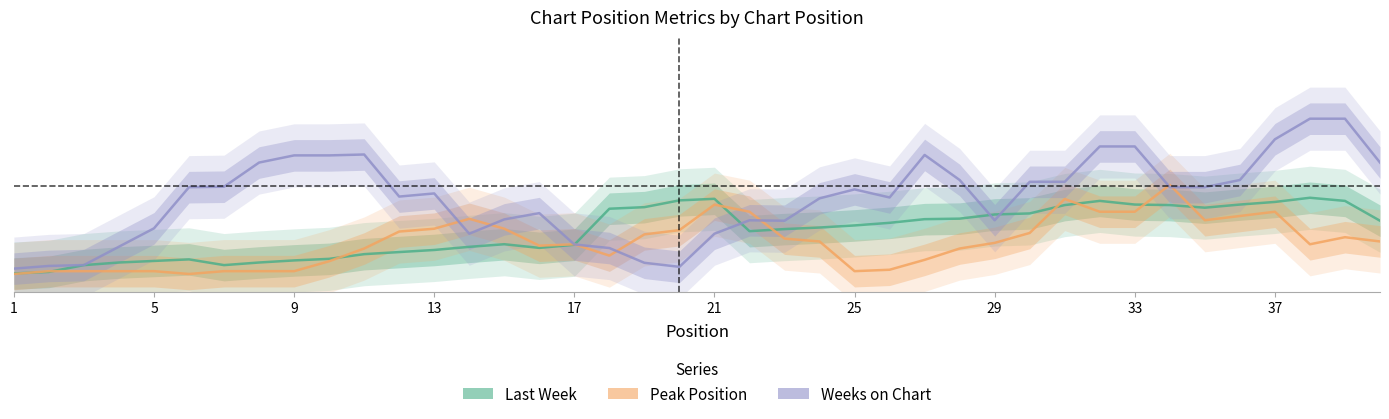

What is the value of the Peak Position point at the 12th from the left?

0.2